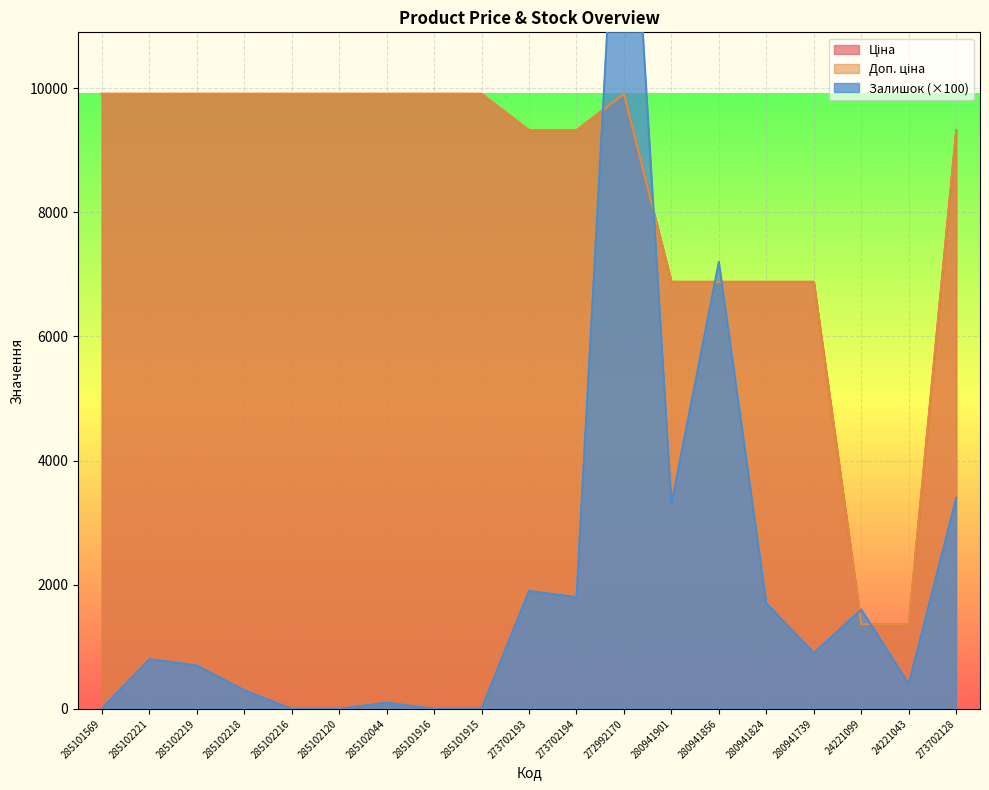

At which category is the sum across all series the highest?

272992170